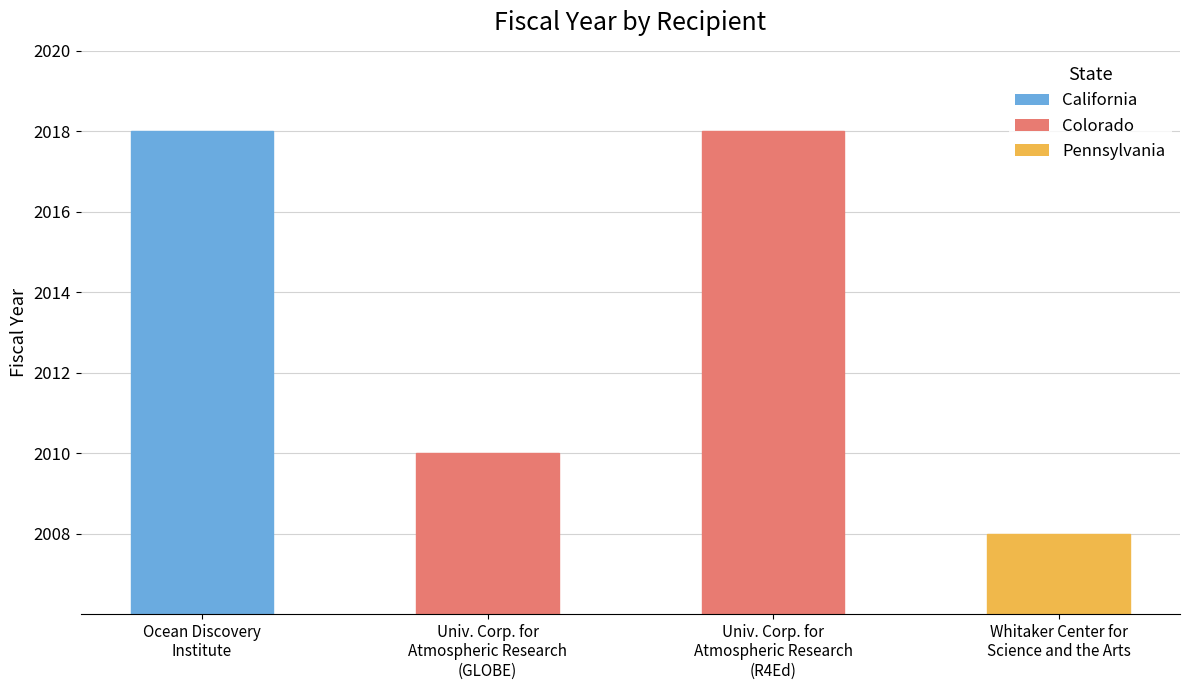

Which has a higher value, Whitaker Center for
Science and the Arts or Univ. Corp. for
Atmospheric Research
(GLOBE)?

Univ. Corp. for
Atmospheric Research
(GLOBE)